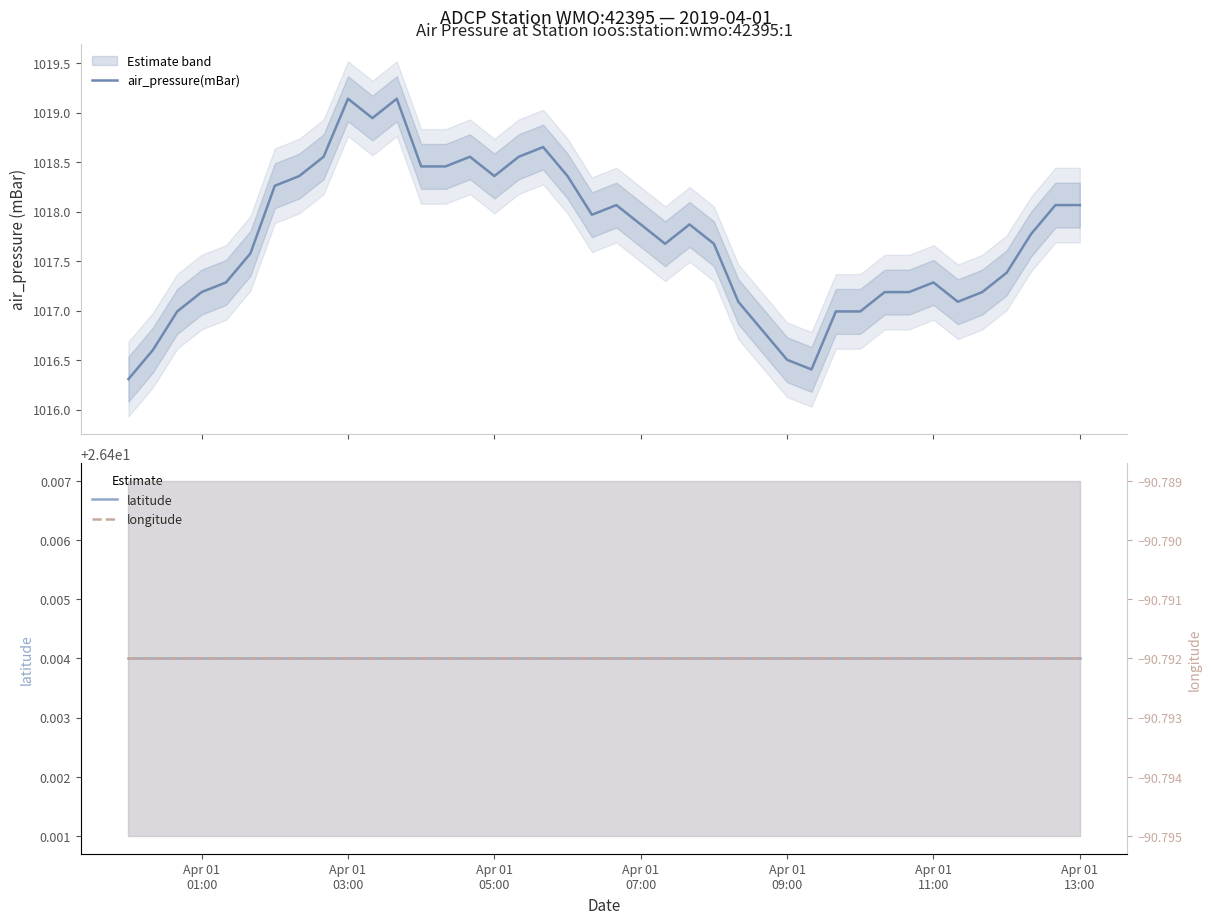

Does the chart have visible grid lines?

No